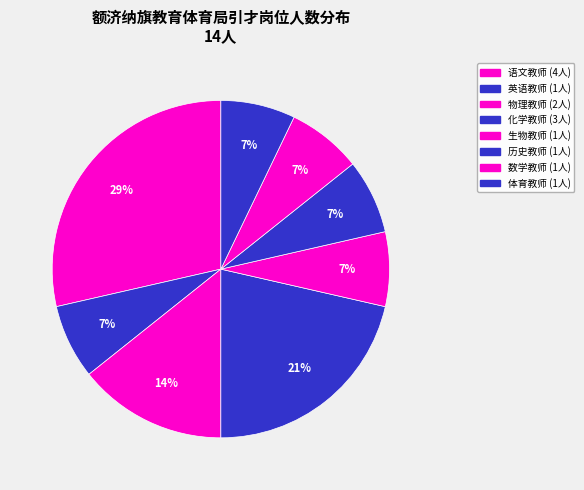

True or false: 英语教师 accounts for 20% of the total.

False